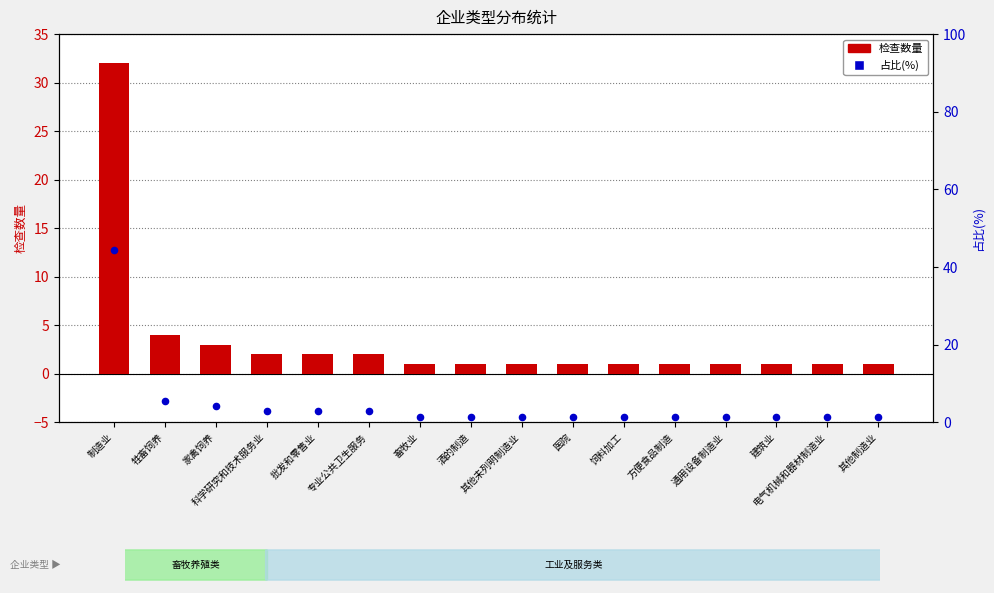

At how many categories does at least one series exceed 40?

1